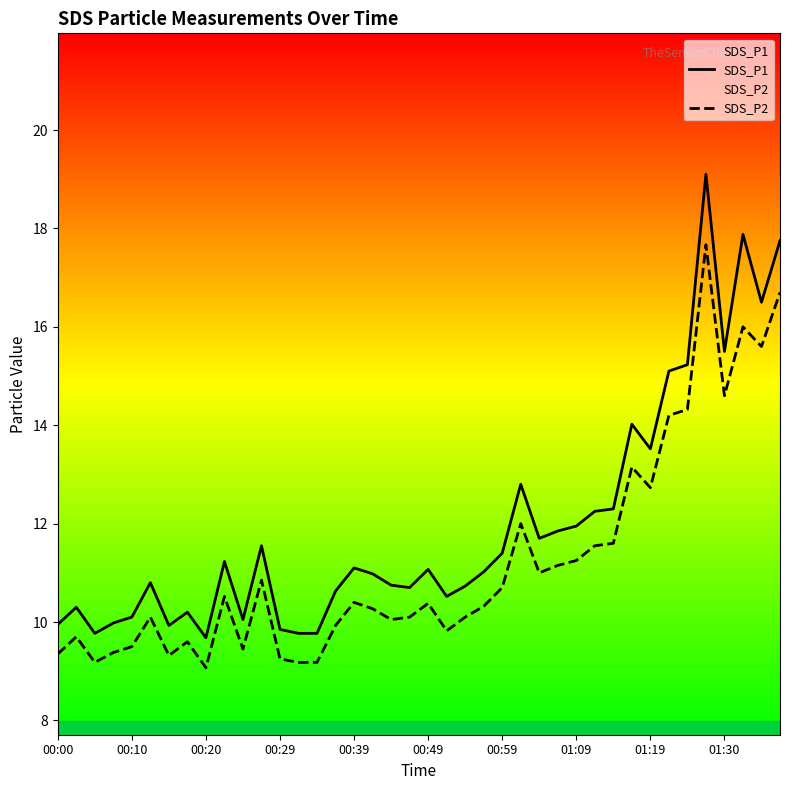

List the series in order of their peak value, lowest first.

SDS_P2, SDS_P1